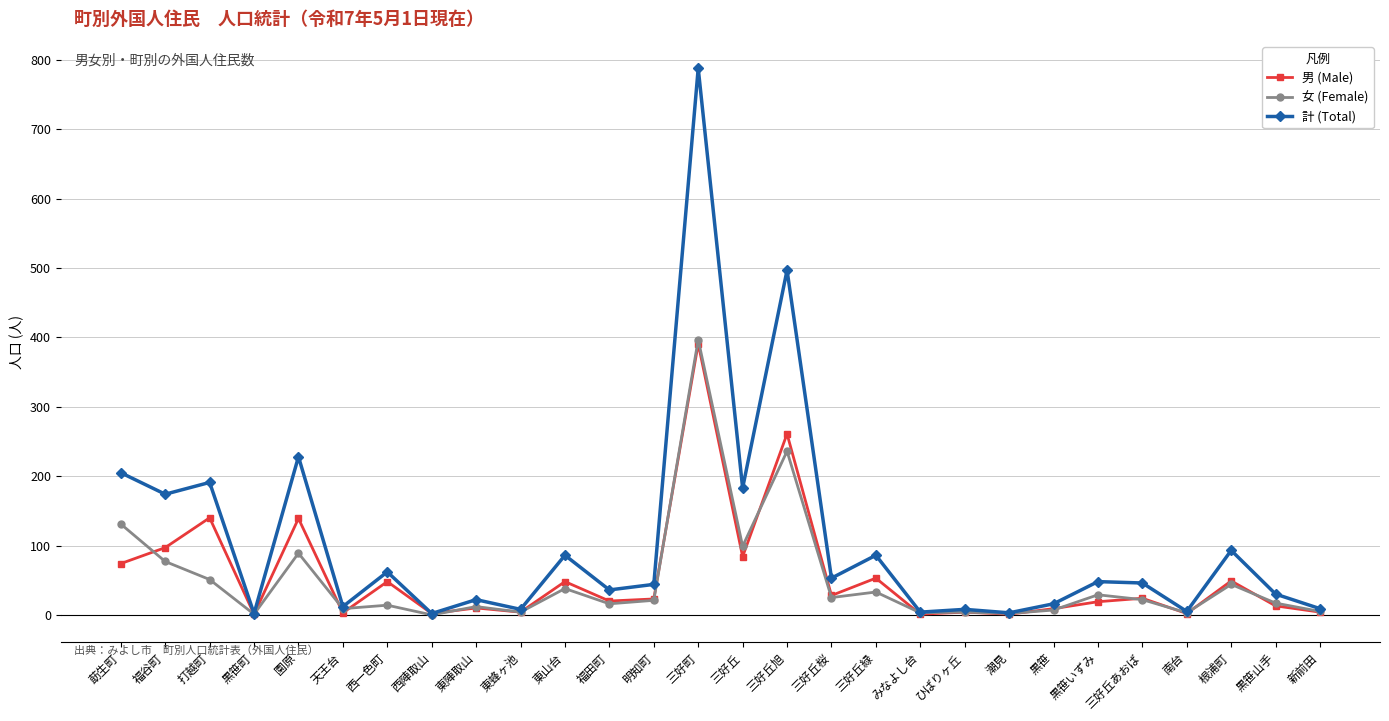

Which category has the highest value in the 男 (Male) series?

三好町